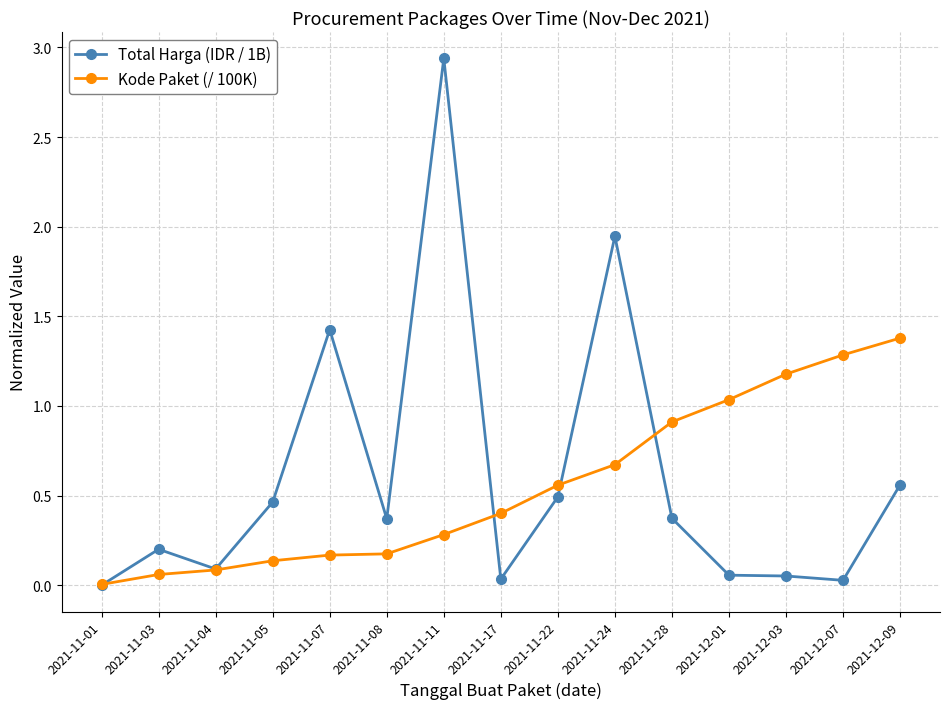

Which category has the lowest value across all series?

2021-11-01